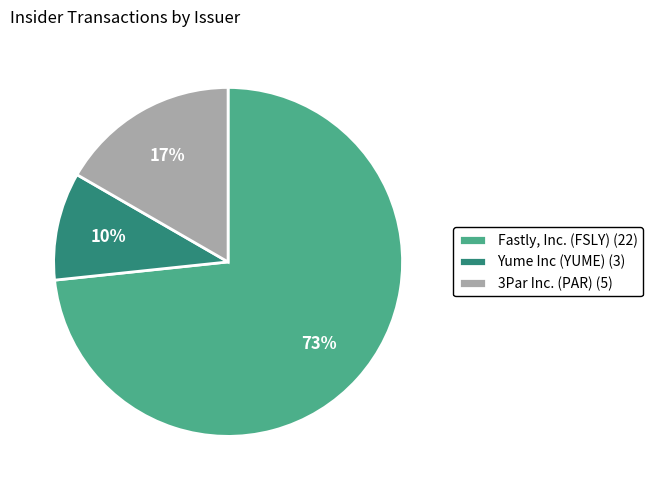

How many slices are in this pie chart?

3